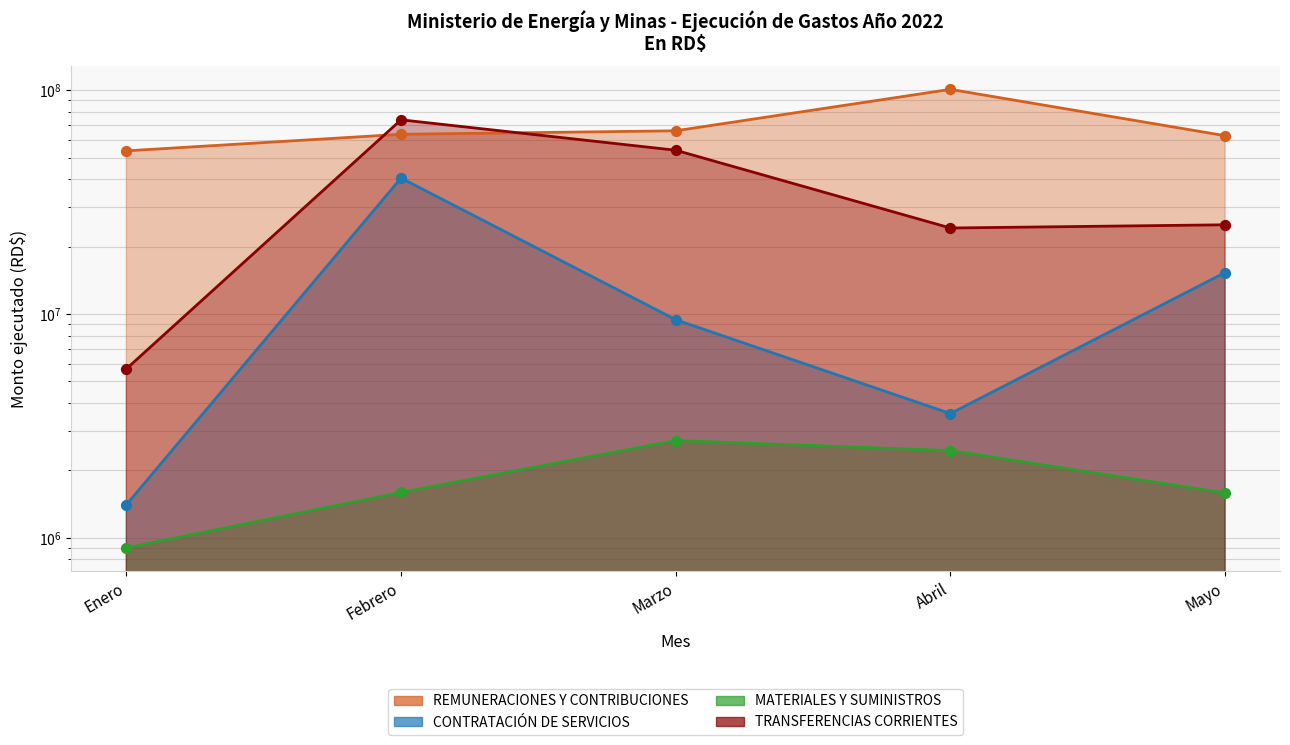

Is the value of TRANSFERENCIAS CORRIENTES at Marzo greater than the value of MATERIALES Y SUMINISTROS at Abril?

Yes